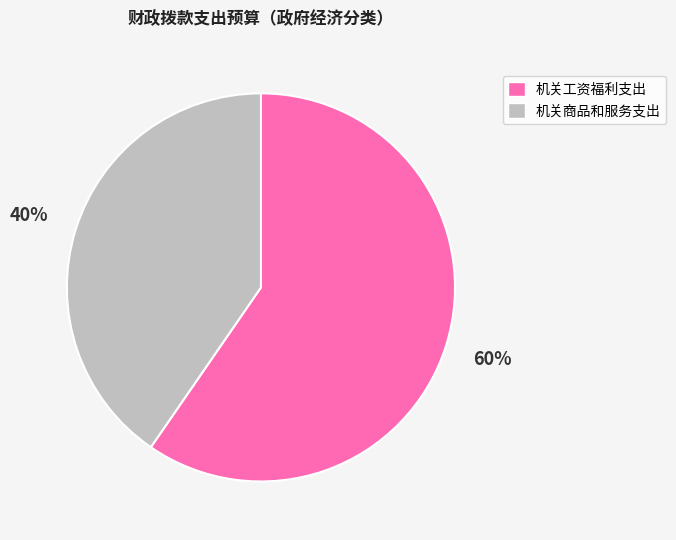

Which category has the biggest portion of the pie?

机关工资福利支出